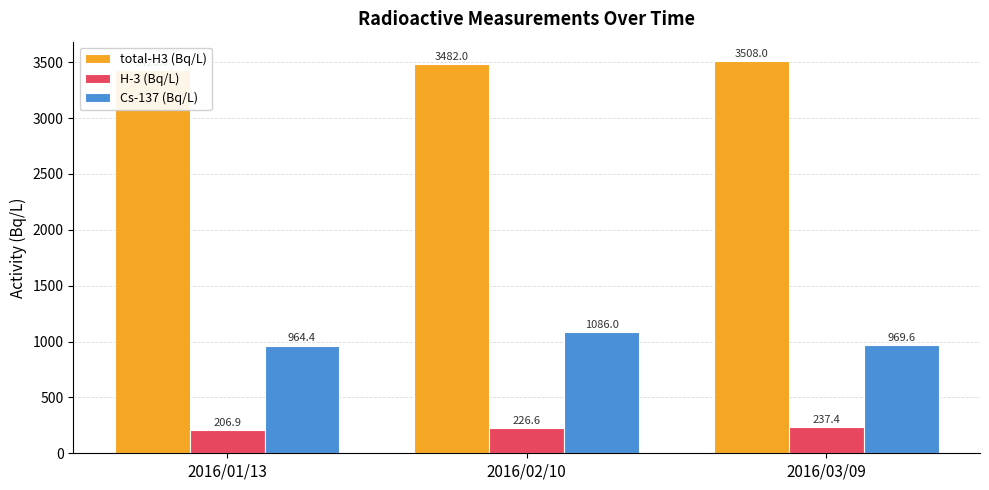

Are the bars horizontal?

No